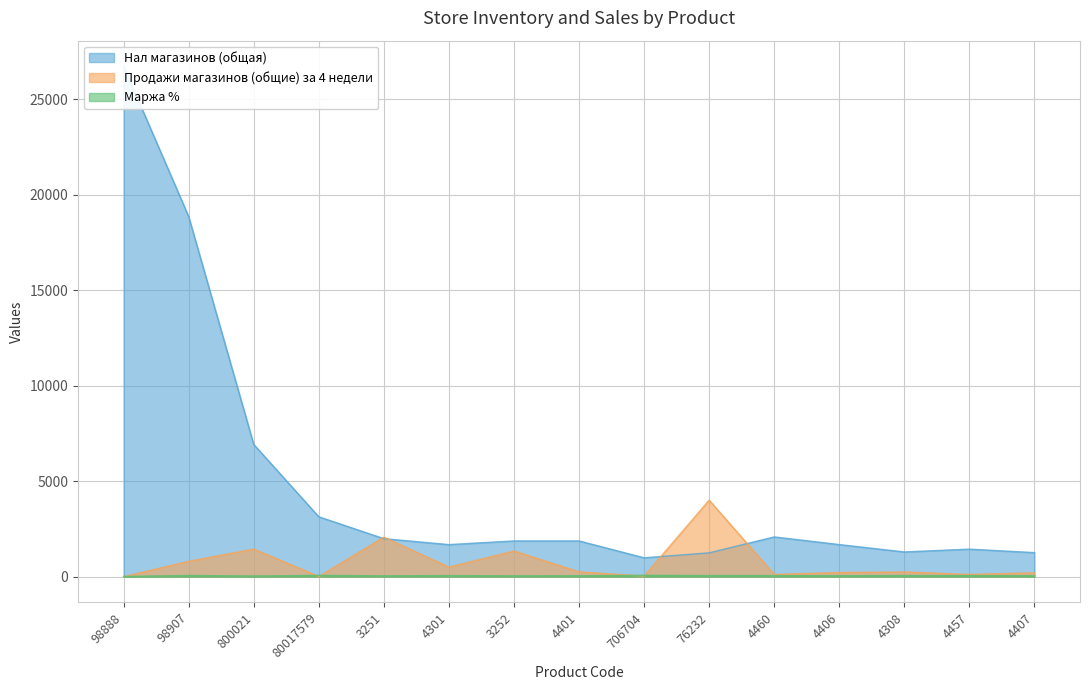

Which series changed the most between 3252 and 706704?

Продажи магазинов (общие) за 4 недели